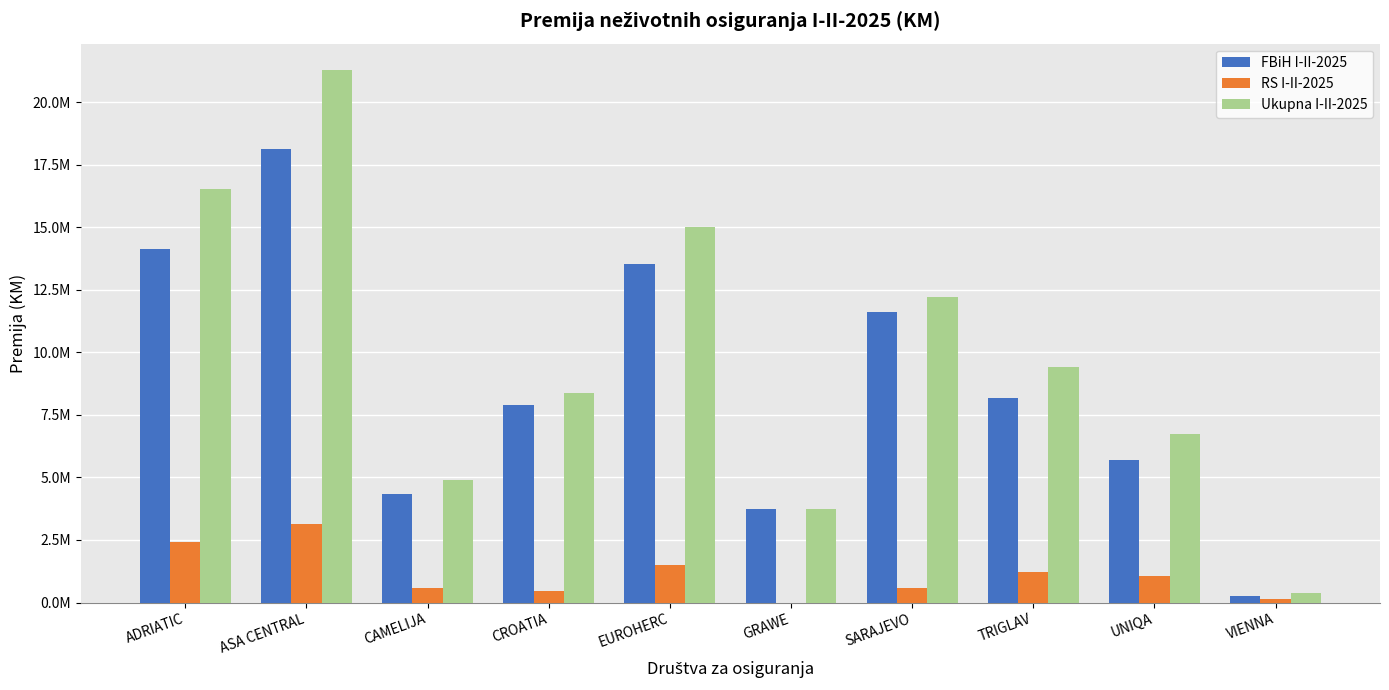

At which category does the chart reach its peak across all series?

ASA CENTRAL